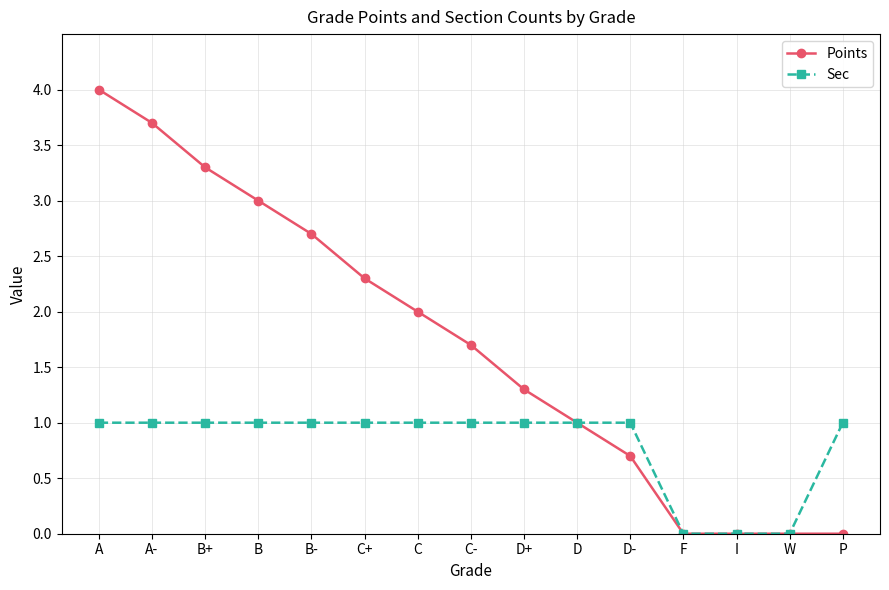

What is the spread (max minus min) of values at C+?

1.3